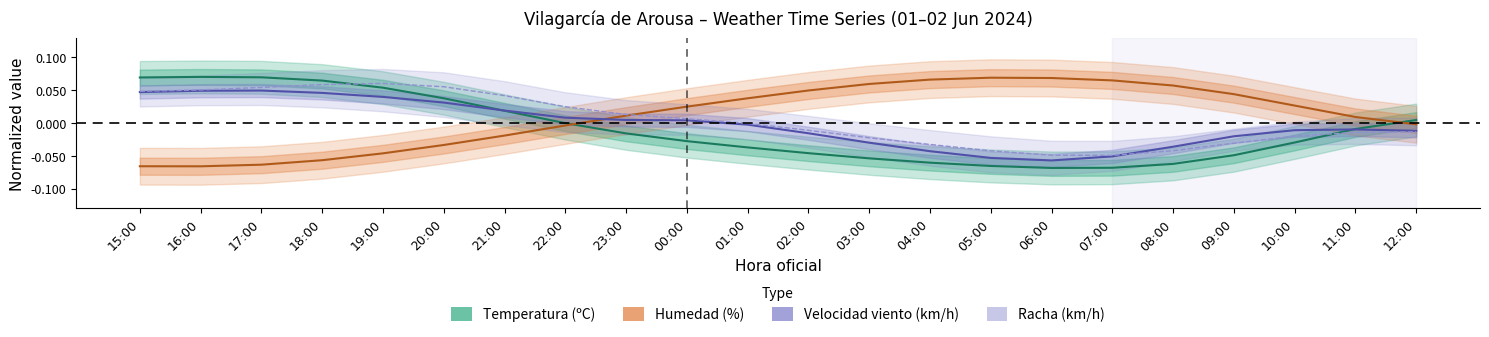

At how many categories does at least one series exceed 0?

22